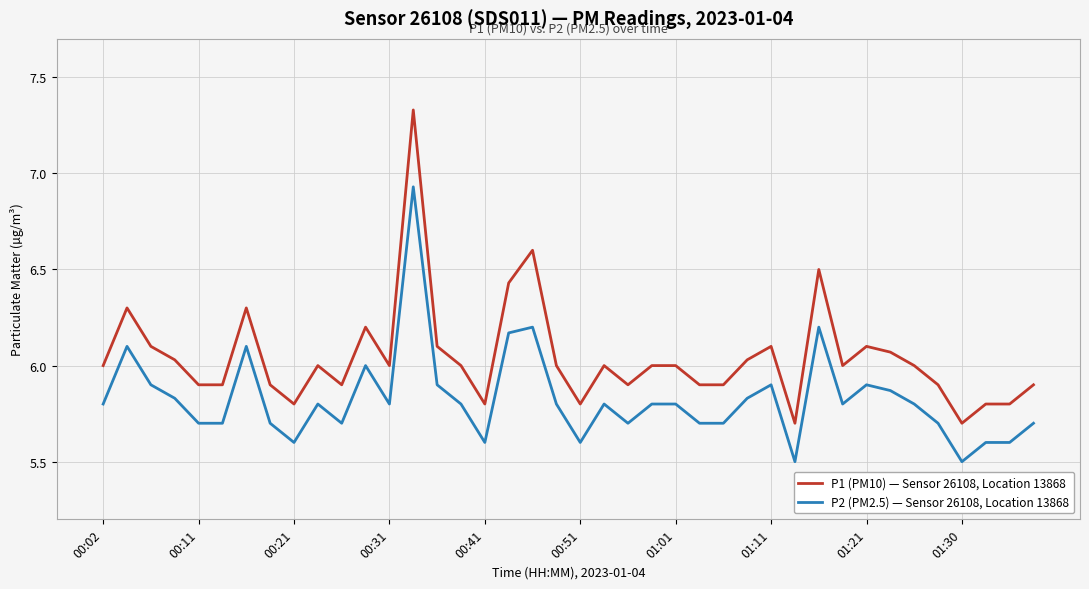

What is the difference between the maximum and minimum values in the P2 (PM2.5) — Sensor 26108, Location 13868 series?

1.4